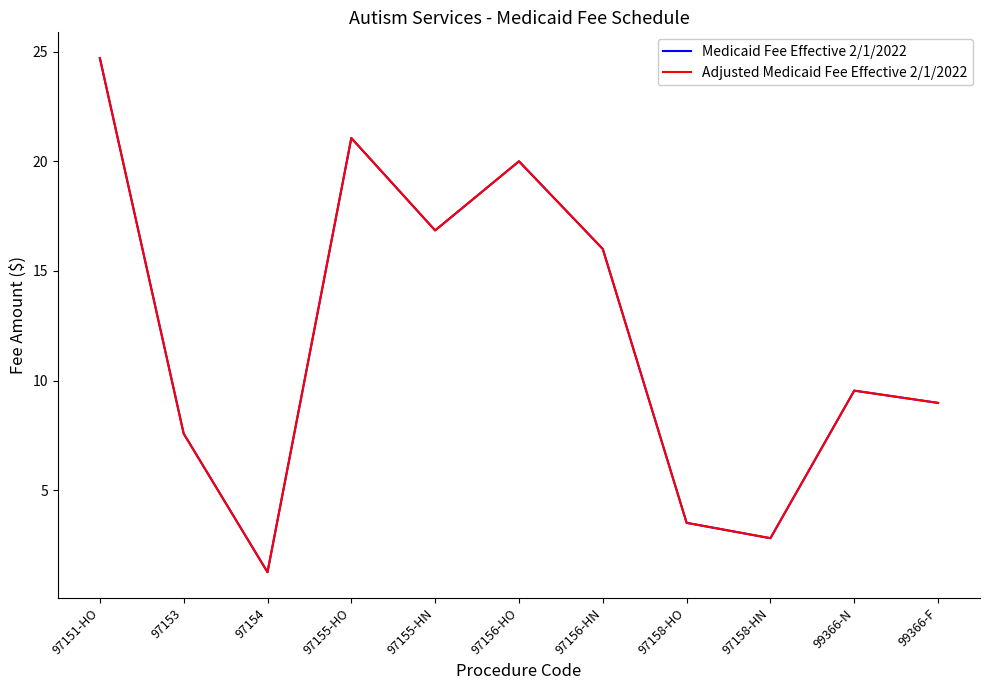

What value does the Adjusted Medicaid Fee Effective 2/1/2022 series have at 97155-HN?

16.9